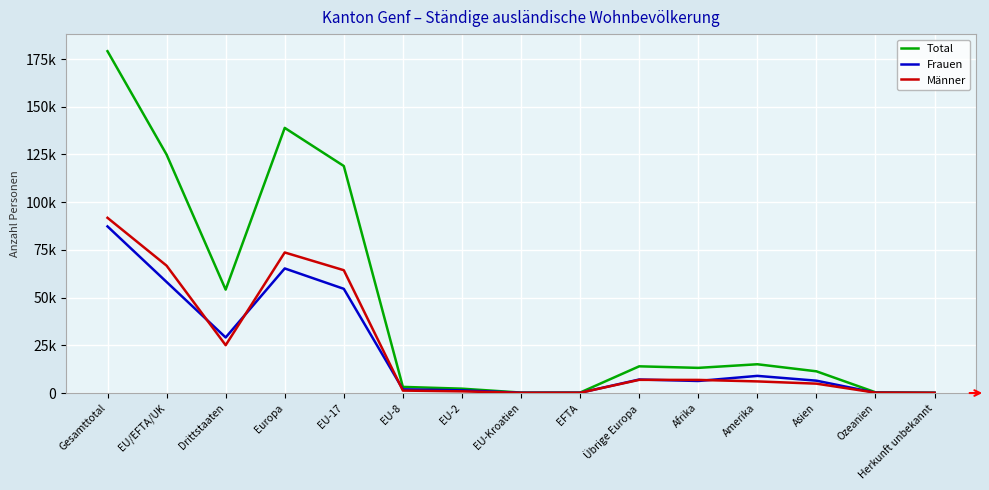

What is the difference between the maximum and minimum values in the Männer series?

91707